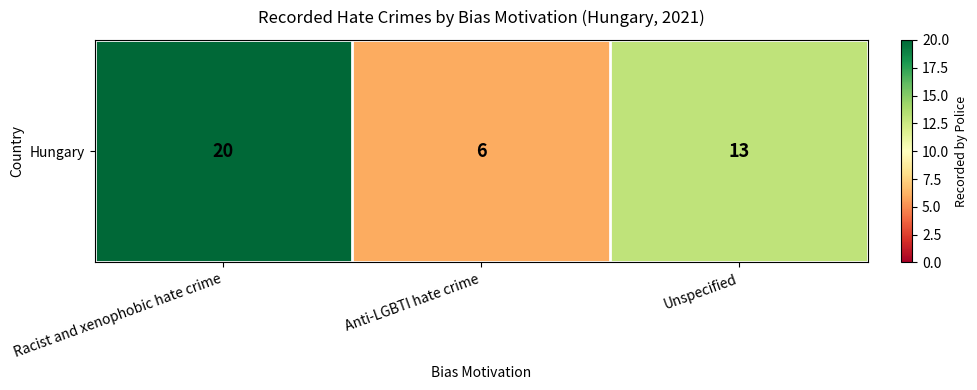

What is the average value?

13